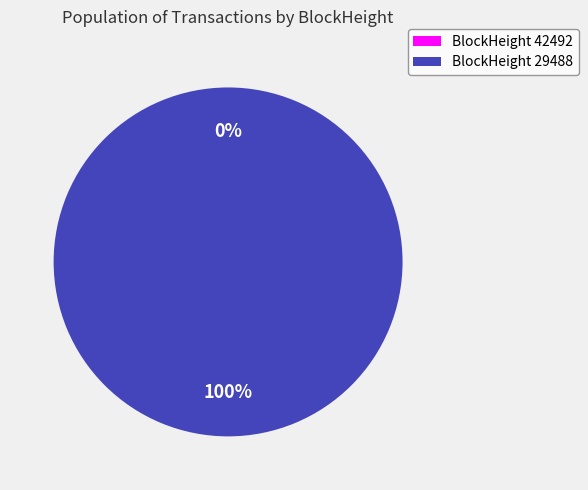

To the nearest percent, what is the combined percentage of 29488 and 42492?

100%